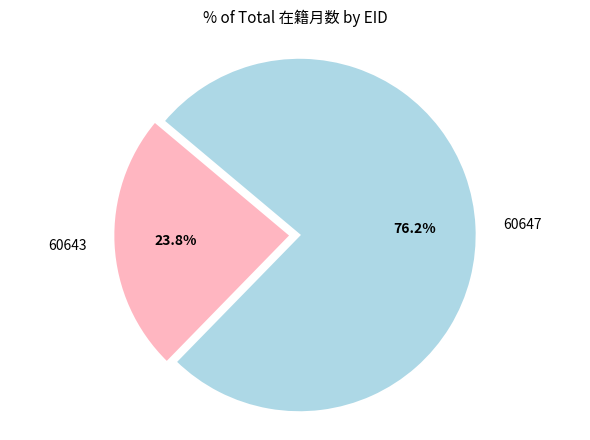

What is the ratio of the value at 60647 to the value at 60643?

3.2